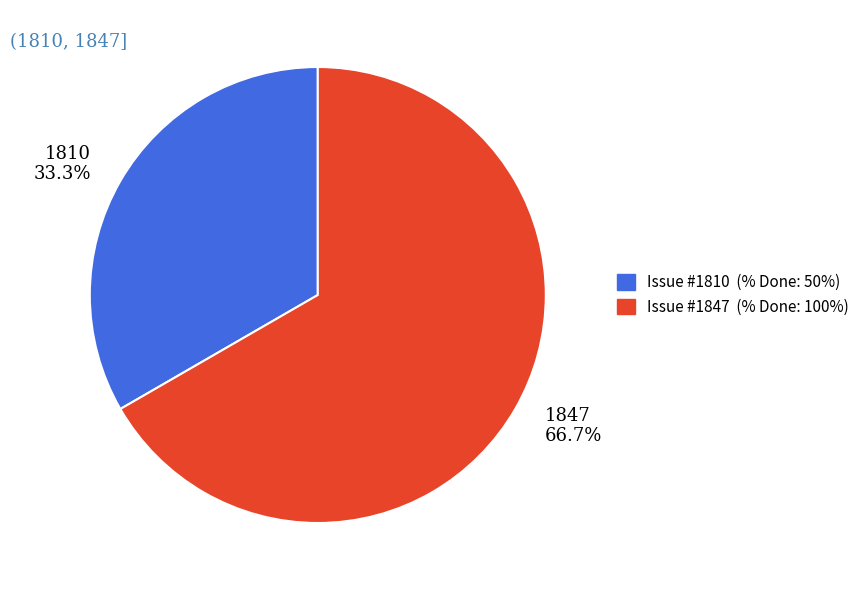

Which category accounts for the majority?

1847